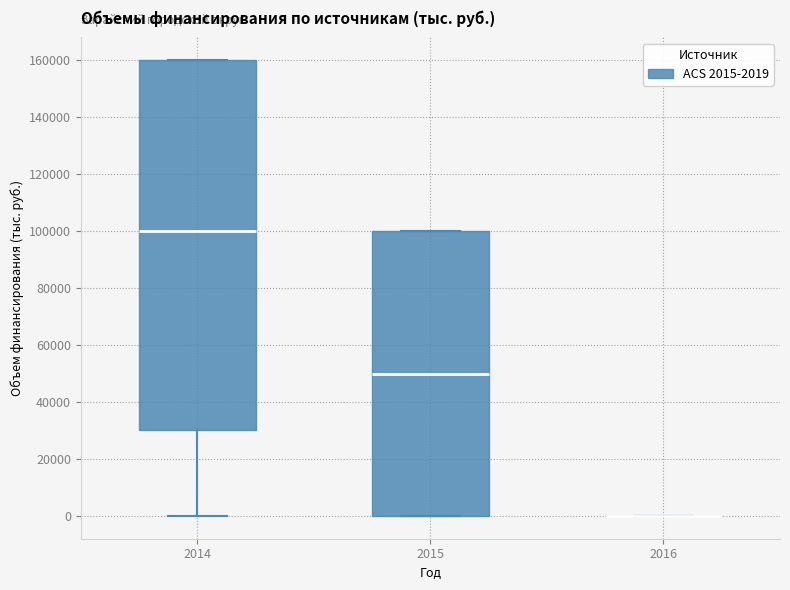

Which box is the tallest, from its lower edge to its upper edge?

2014